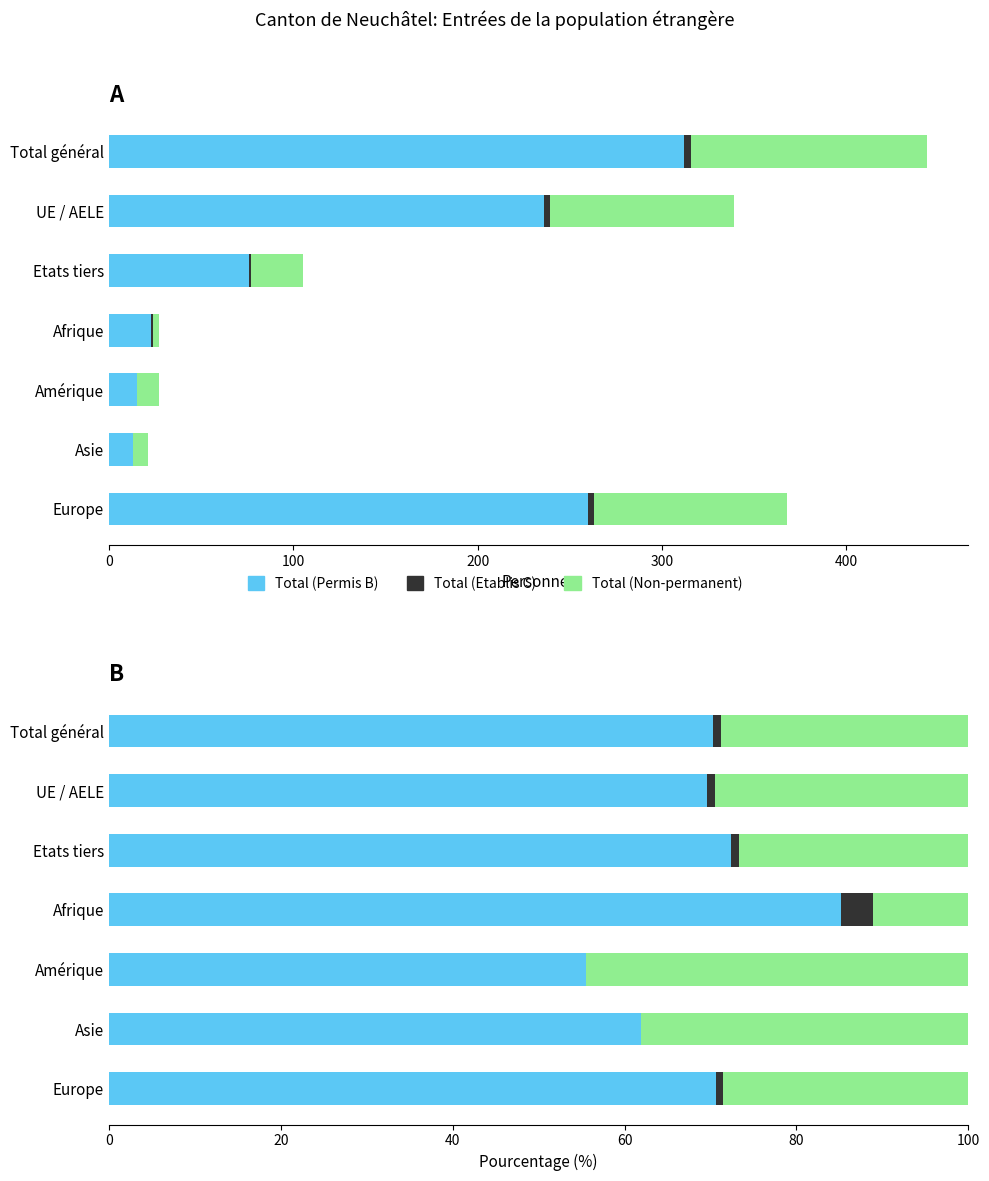

What is the average value of the Total (Etablis C) series?

1.0